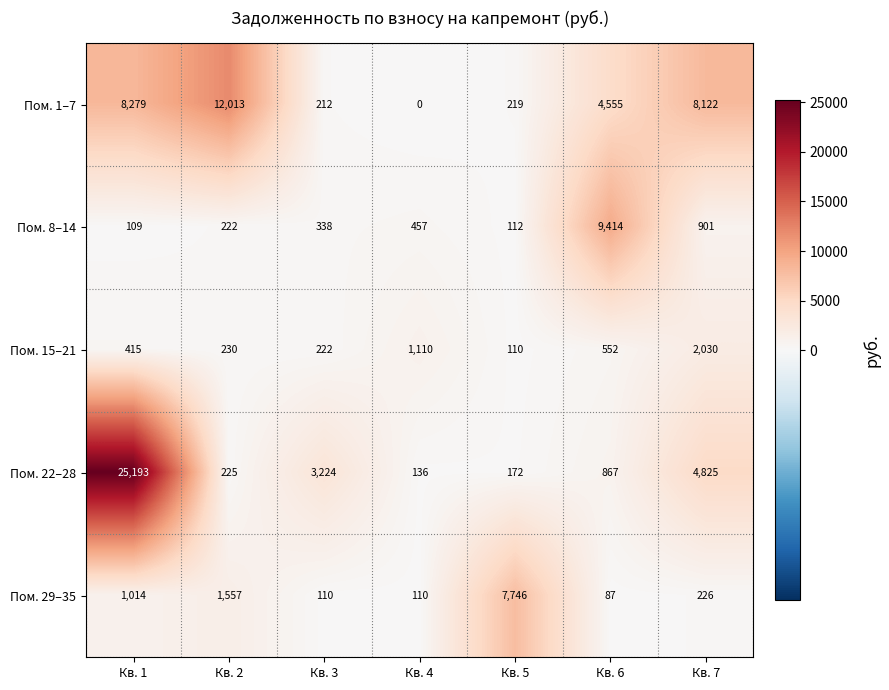

What is the spread (max minus min) of values at Кв. 7?

7896